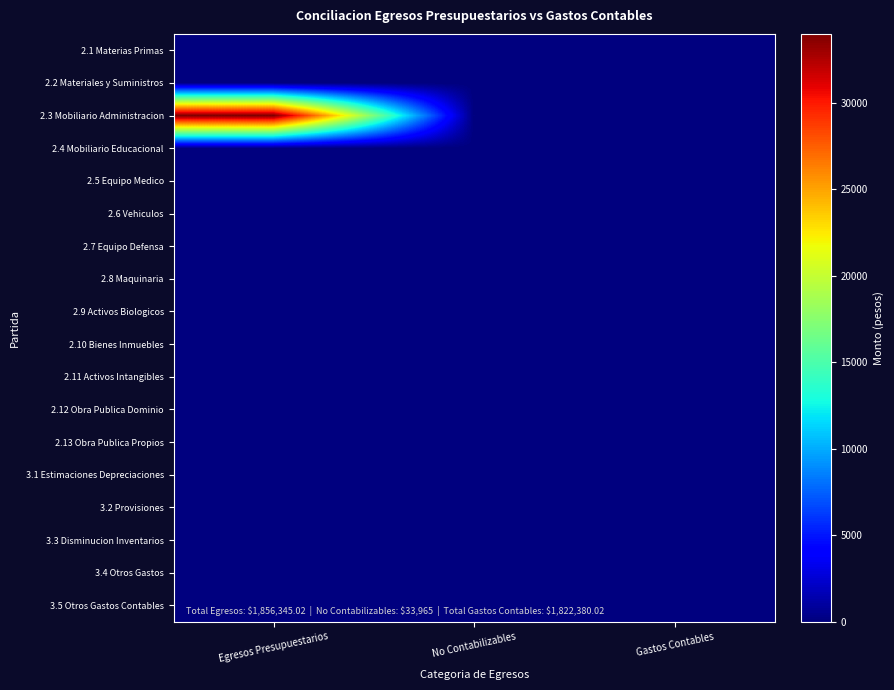

Between Gastos Contables and No Contabilizables, which is larger?

Gastos Contables